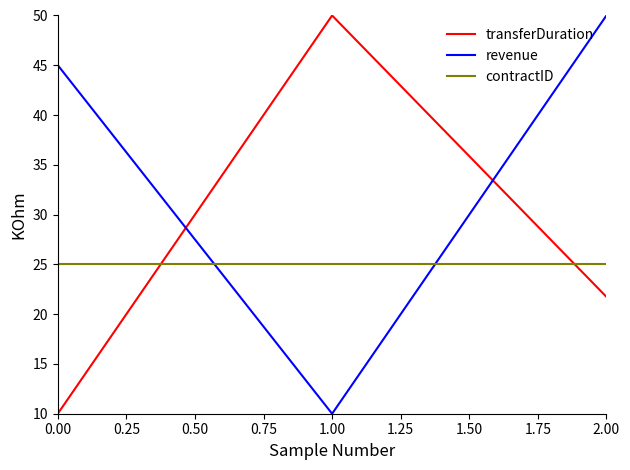

Rank the series by their average value, from highest to lowest.

revenue, transferDuration, contractID